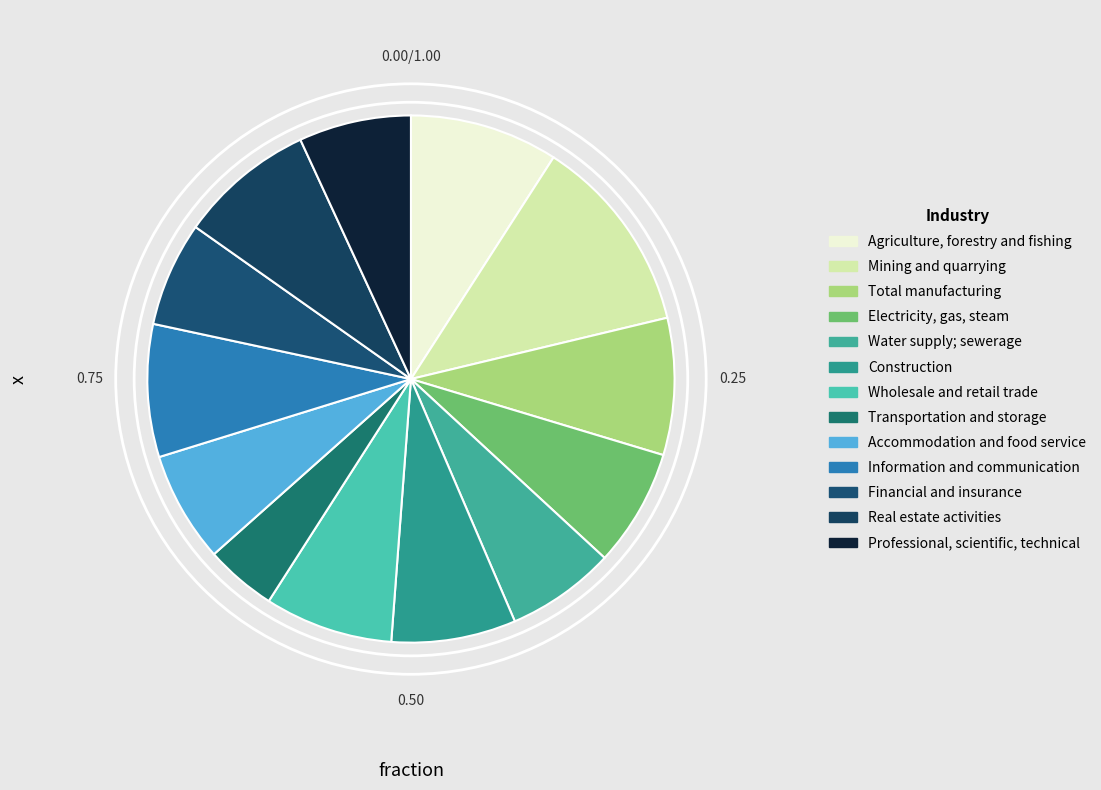

To the nearest percent, what is the difference between the Professional, scientific, technical and Construction slice percentages?

1%